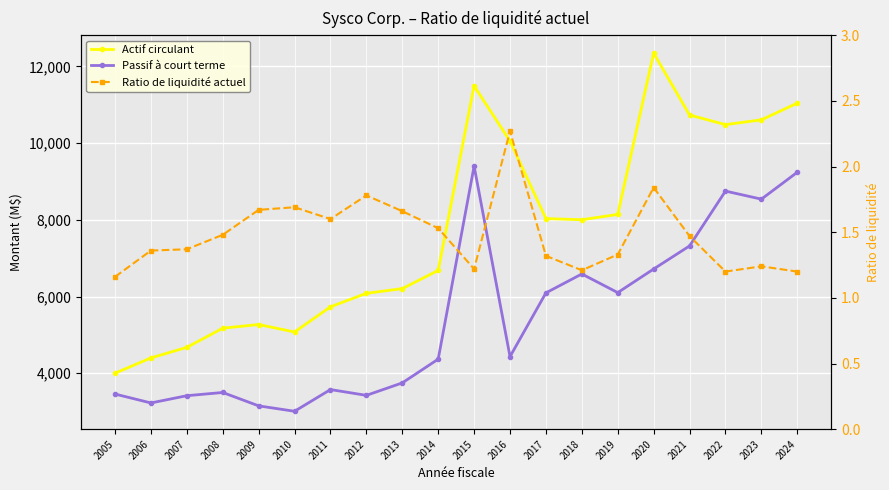

Which has a higher value, 2008 or 2020?

2020